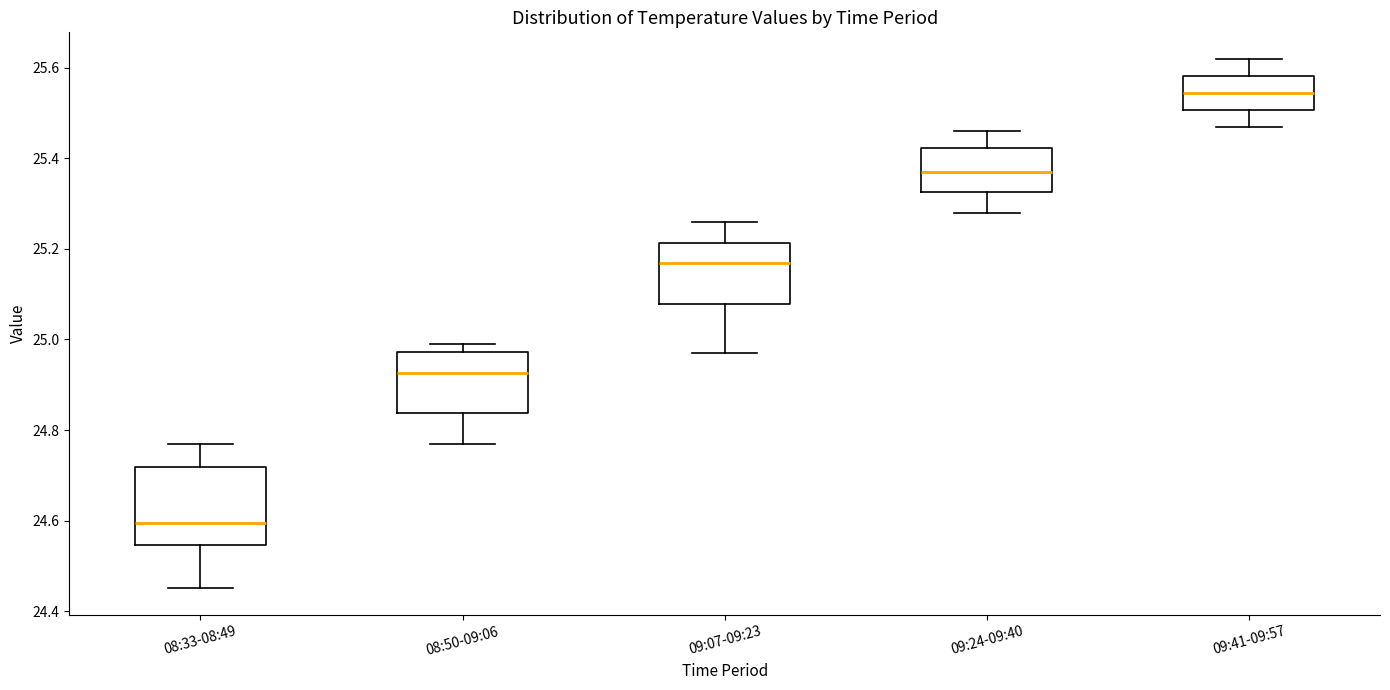

Reading left to right, read every box against the y-axis: the position of its median line, the range the box covers, and the ends of its whiskers. The values are not printed on the chart, so give them approximately, as read against the axis.

08:33-08:49: median 24.60, box 24.54 to 24.72, whiskers 24.46 to 24.78
08:50-09:06: median 24.92, box 24.84 to 24.98, whiskers 24.78 to 25.00
09:07-09:23: median 25.18, box 25.08 to 25.22, whiskers 24.98 to 25.26
09:24-09:40: median 25.38, box 25.32 to 25.42, whiskers 25.28 to 25.46
09:41-09:57: median 25.54, box 25.50 to 25.58, whiskers 25.48 to 25.62